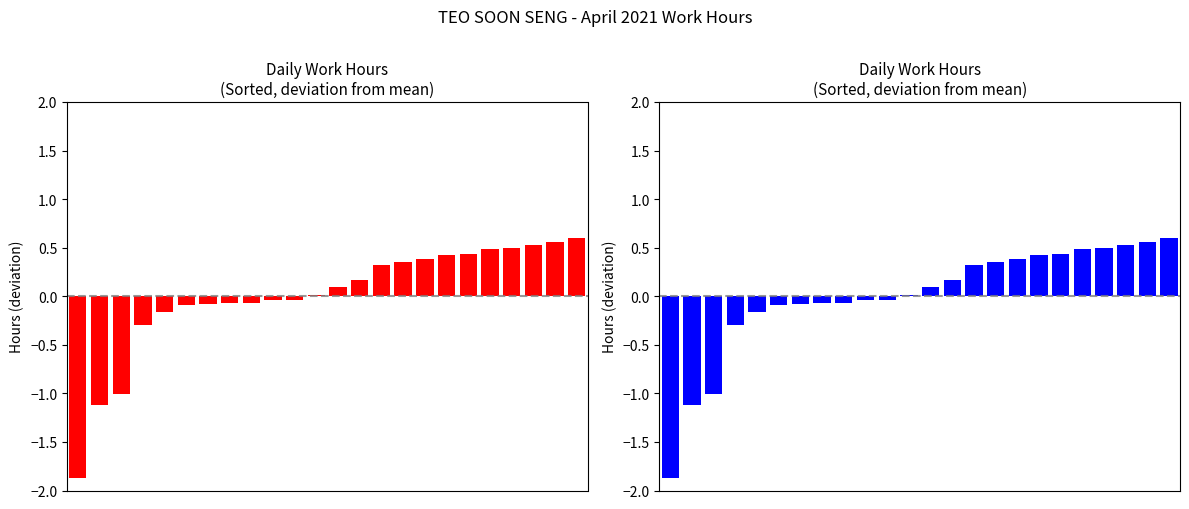

Reading right to left, transcribe all the data shown in this chart.

0.6	0.6	0.5	0.5	0.5	0.4	0.4	0.4	0.3	0.3	0.2	0.1	0.0	-0.0	-0.0	-0.1	-0.1	-0.1	-0.1	-0.2	-0.3	-1.0	-1.1	-1.9